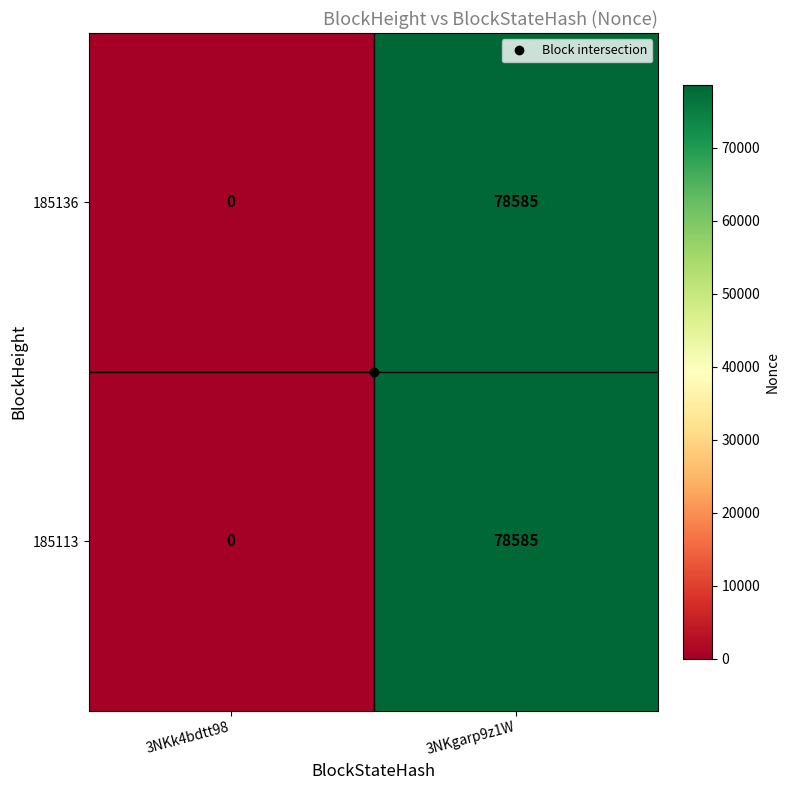

At which label does 185136 reach its minimum?

3NKk4bdtt98